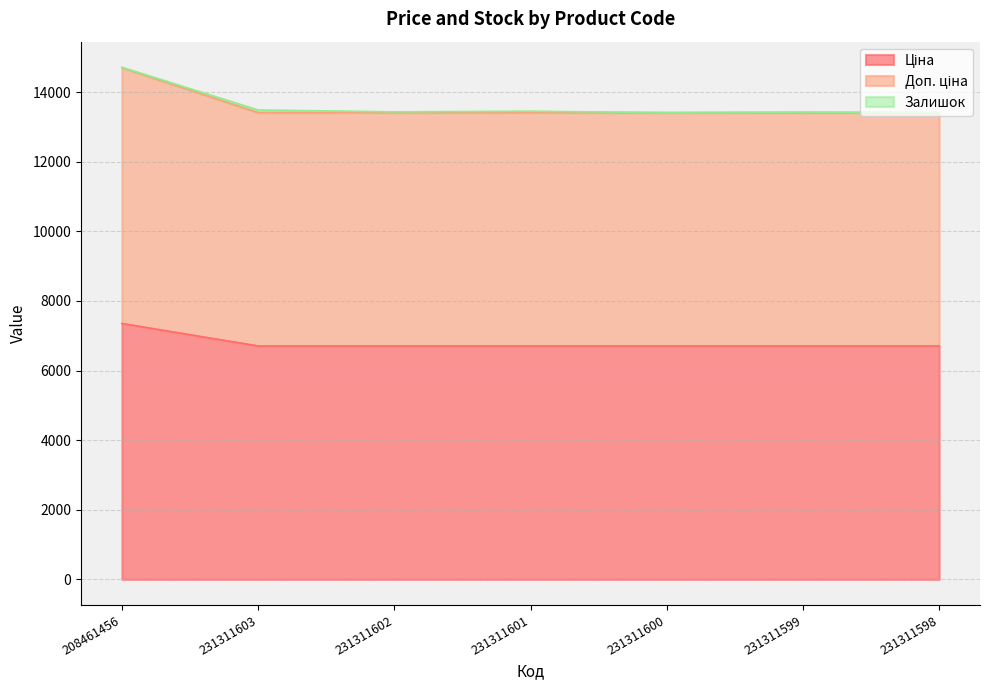

Does the chart display data point markers on the line(s)?

No